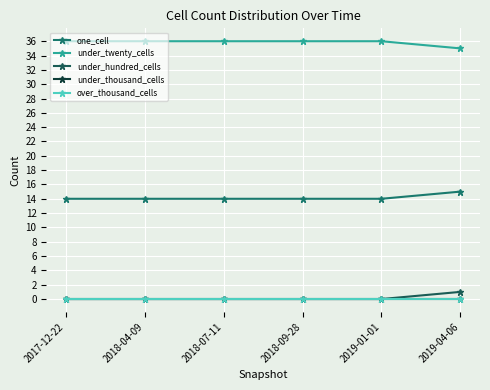

What is the maximum value for under_twenty_cells?

36